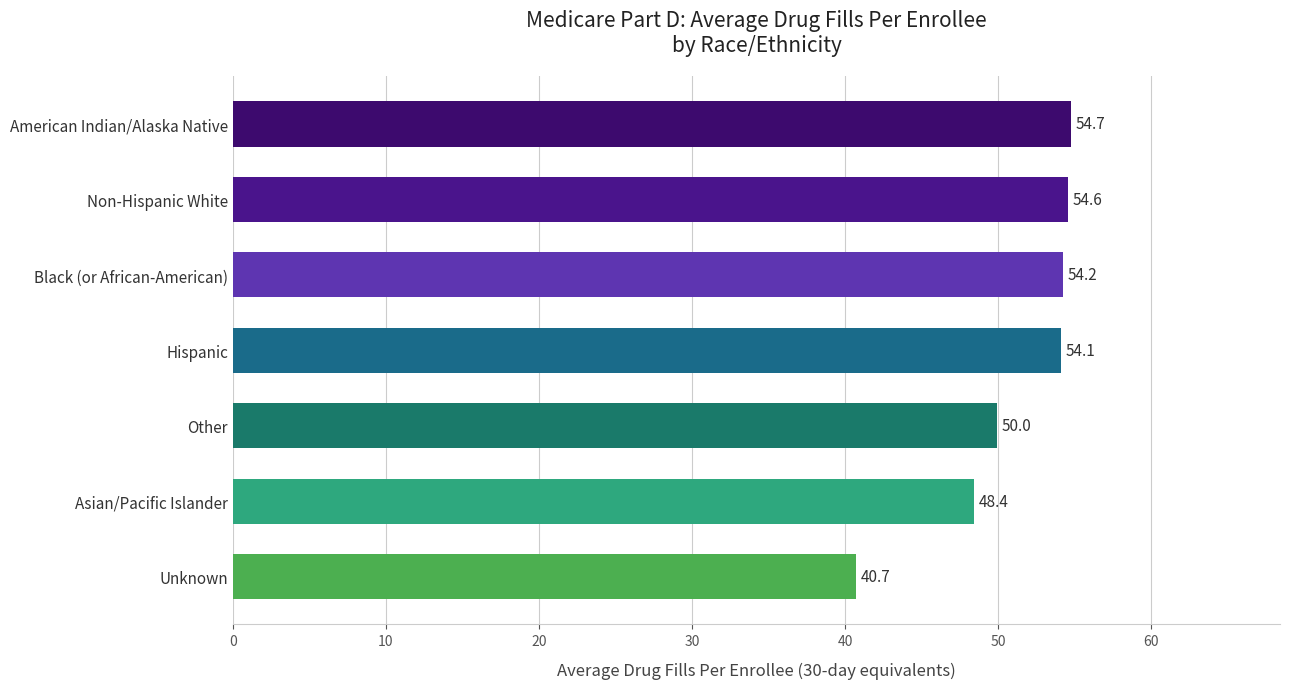

What is the average value?

51.0